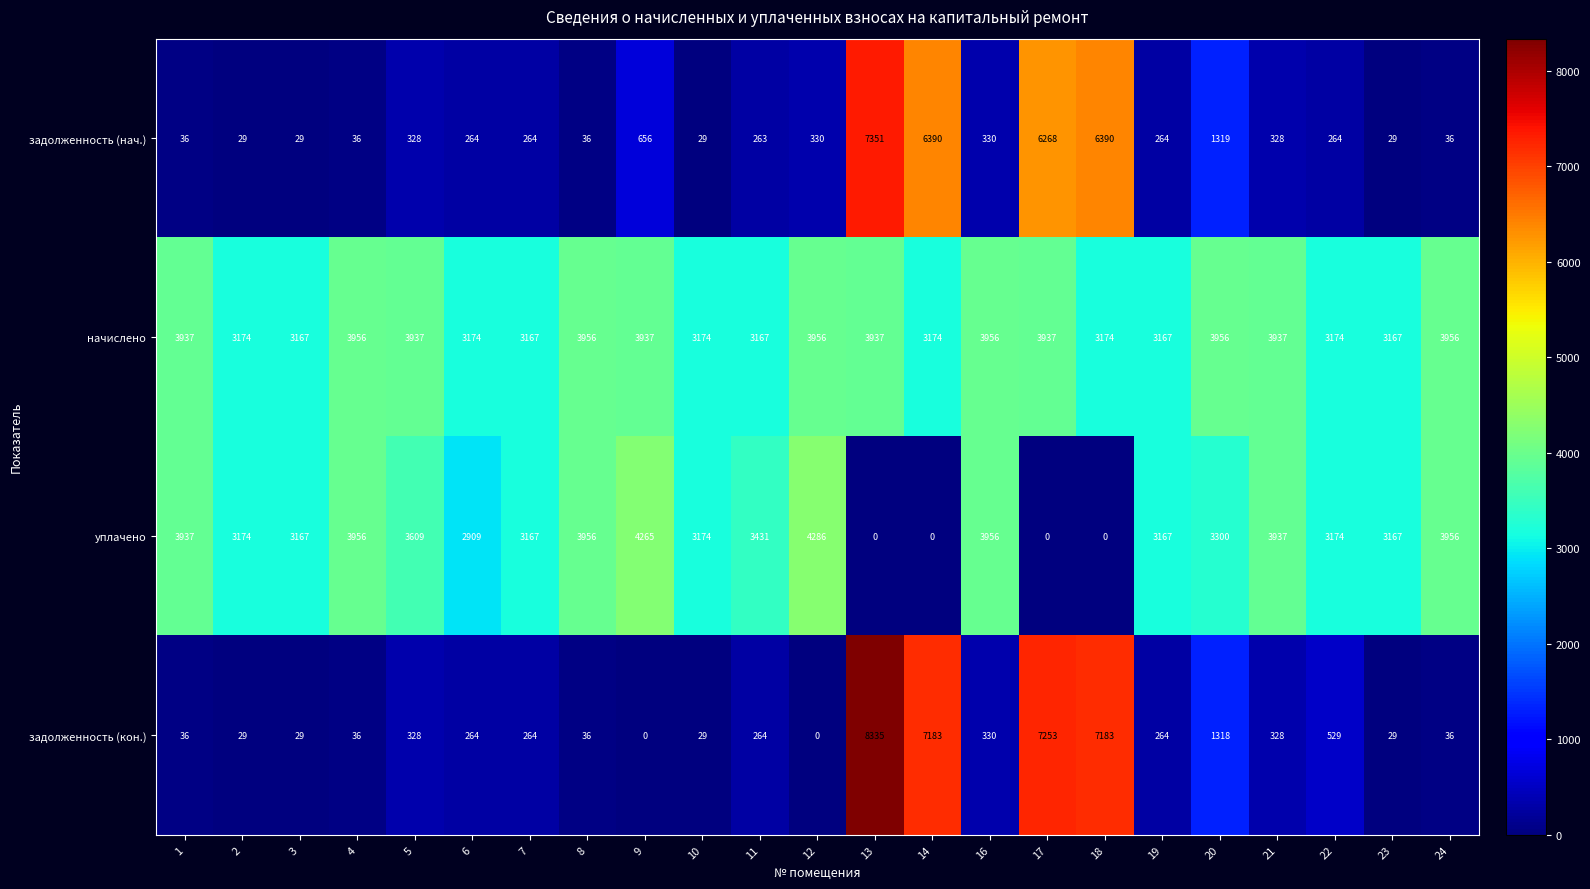

What is the spread (max minus min) of values at 10?

3145